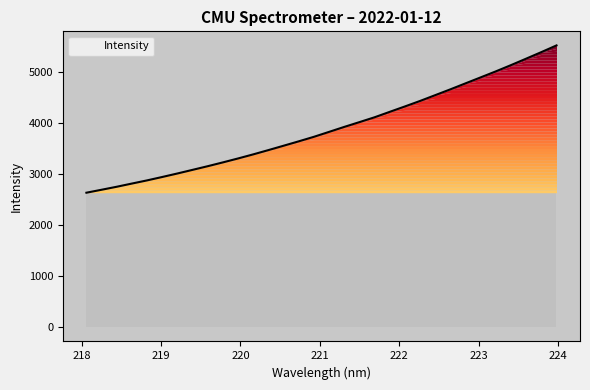

What is the difference between the maximum and minimum values?

2889.1